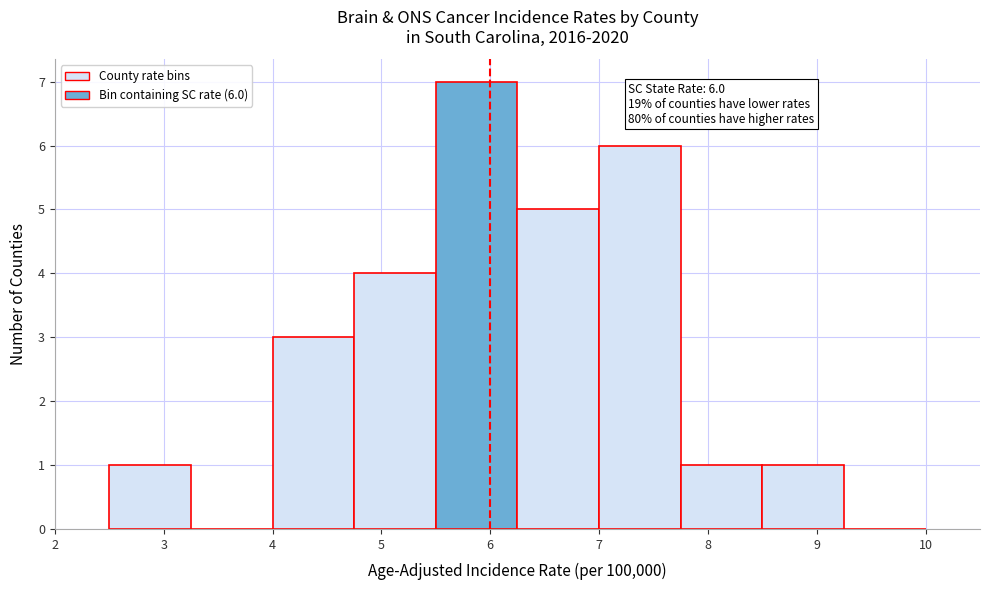

Over which range of the x-axis is the bar tallest?

5.50 to 6.25